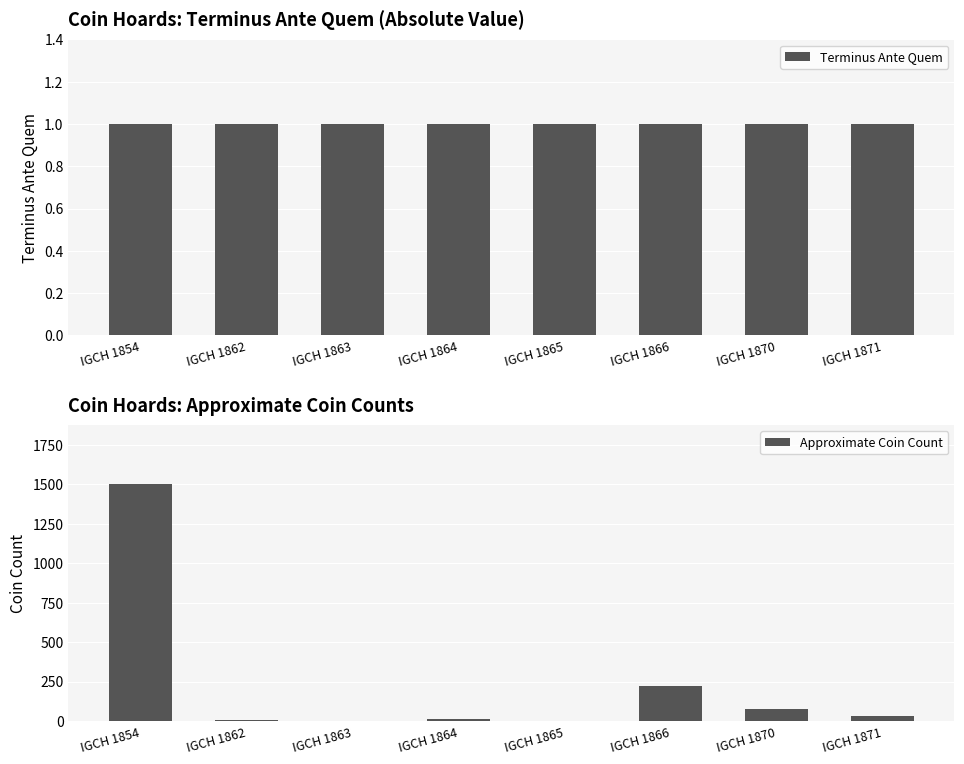

The Terminus Ante Quem series shows 1 at IGCH 1866. True or false?

False